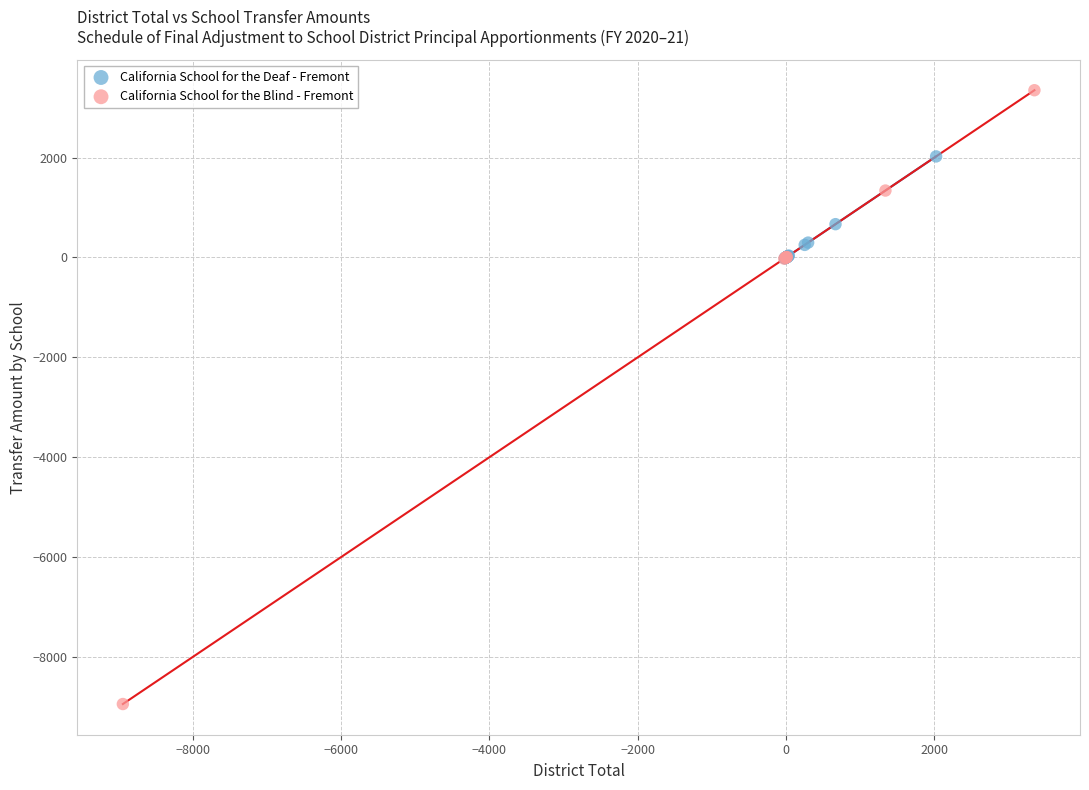

Which series contains the lowest Y value?

California School for the Blind - Fremont